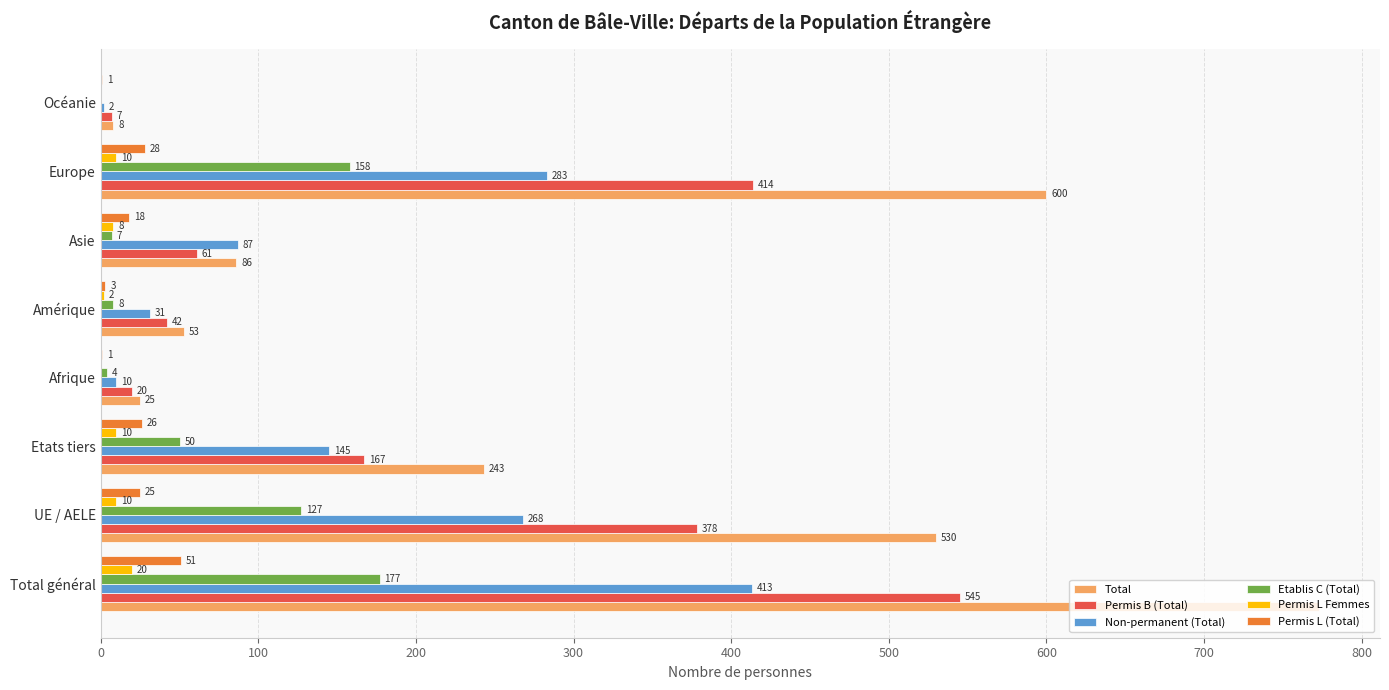

The Non-permanent (Total) series shows 10 at Afrique. True or false?

True